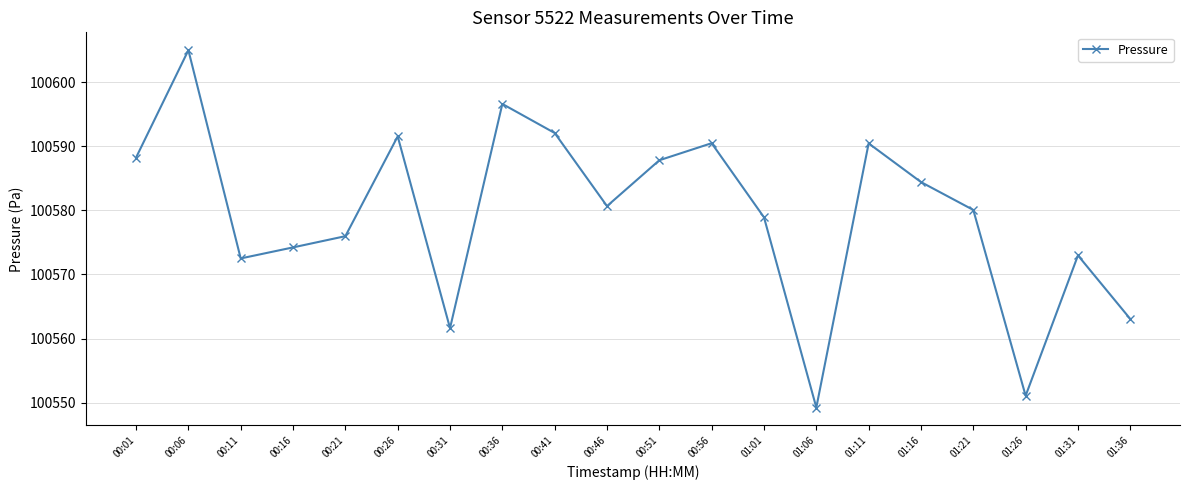

The chart shows a value of 144569.9 at 01:06. True or false?

False